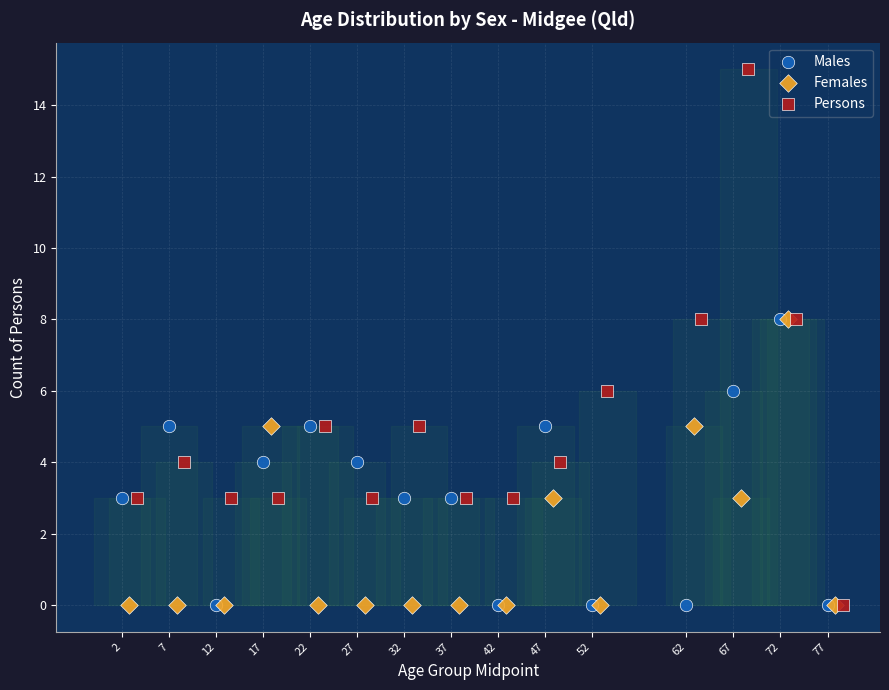

Which series reaches the maximum Y coordinate?

Persons